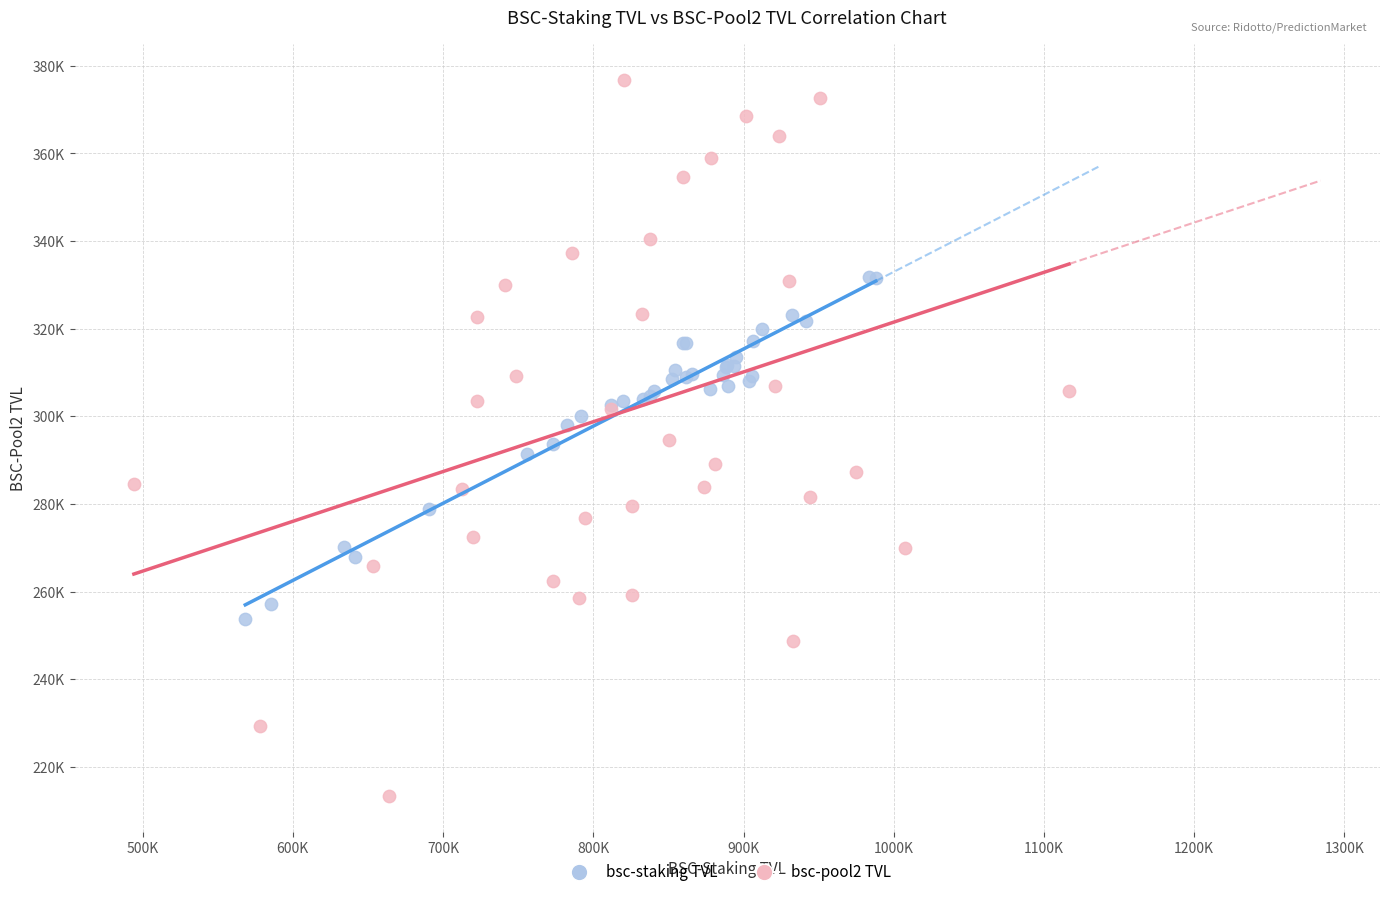

Which series reaches the maximum Y coordinate?

bsc-pool2 TVL